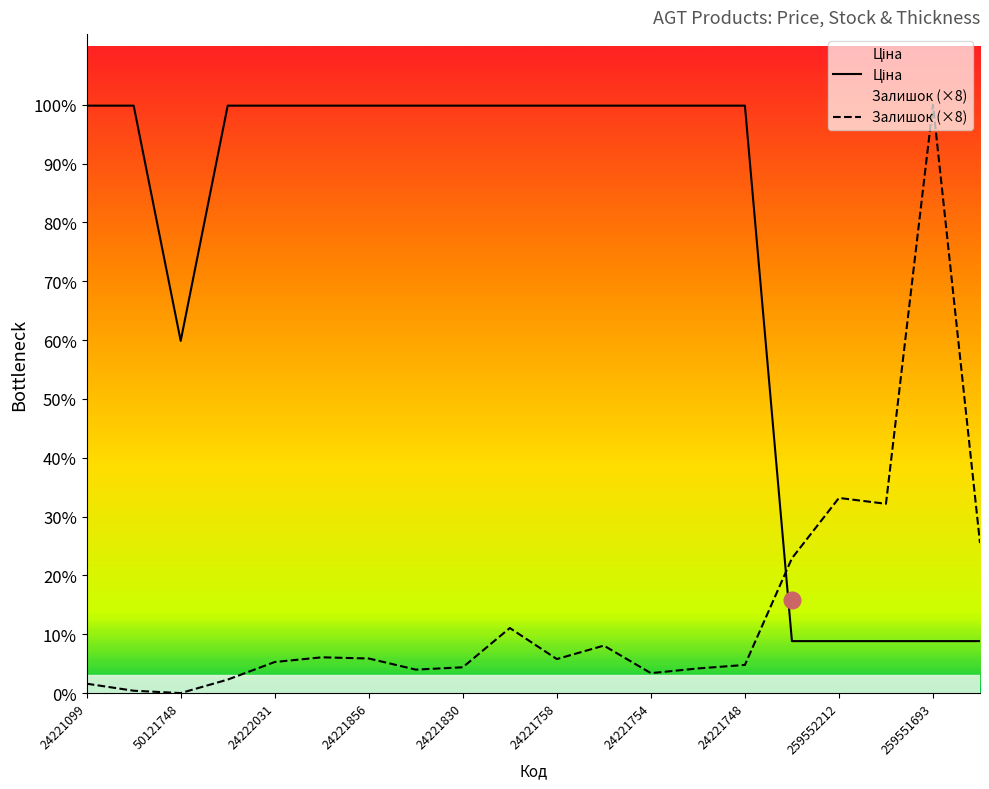

Rank the categories by Ціна value from highest to lowest.

24221099, 24221043, 24222037, 24222031, 24221901, 24221856, 24221853, 24221830, 24221824, 24221758, 24221757, 24221754, 24221753, 24221748, 50121748, 259552213, 259552212, 259552189, 259551693, 259551692